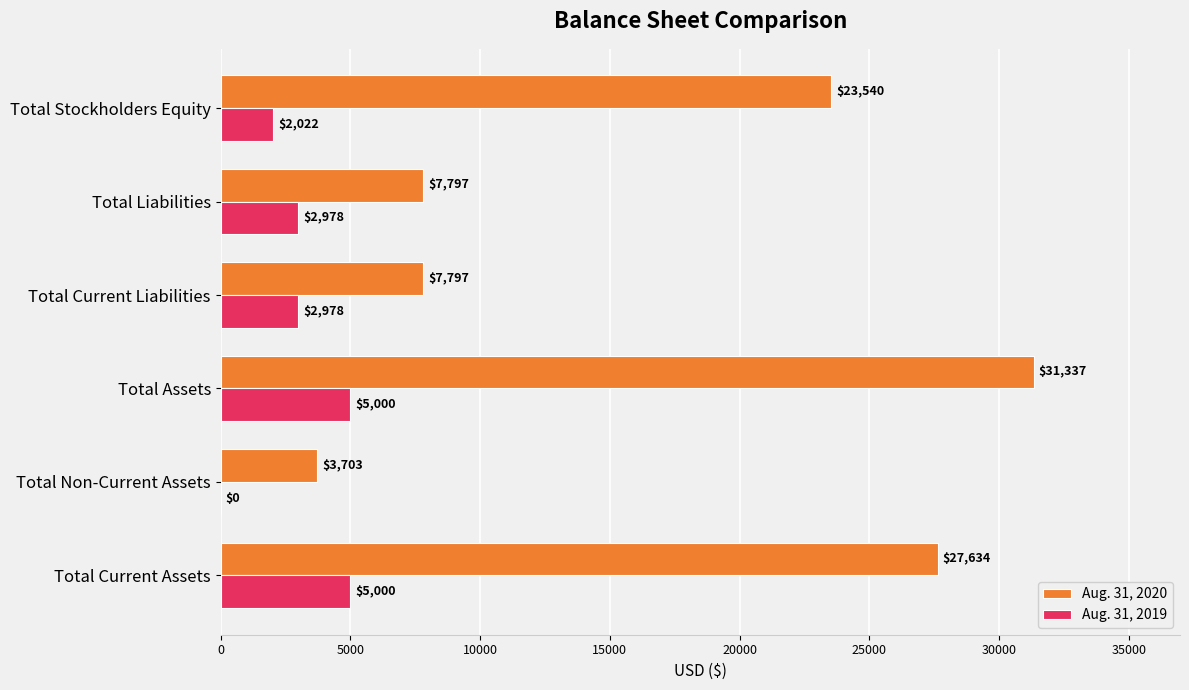

True or false: Aug. 31, 2020 has a value of 7797 at Total Current Liabilities.

True